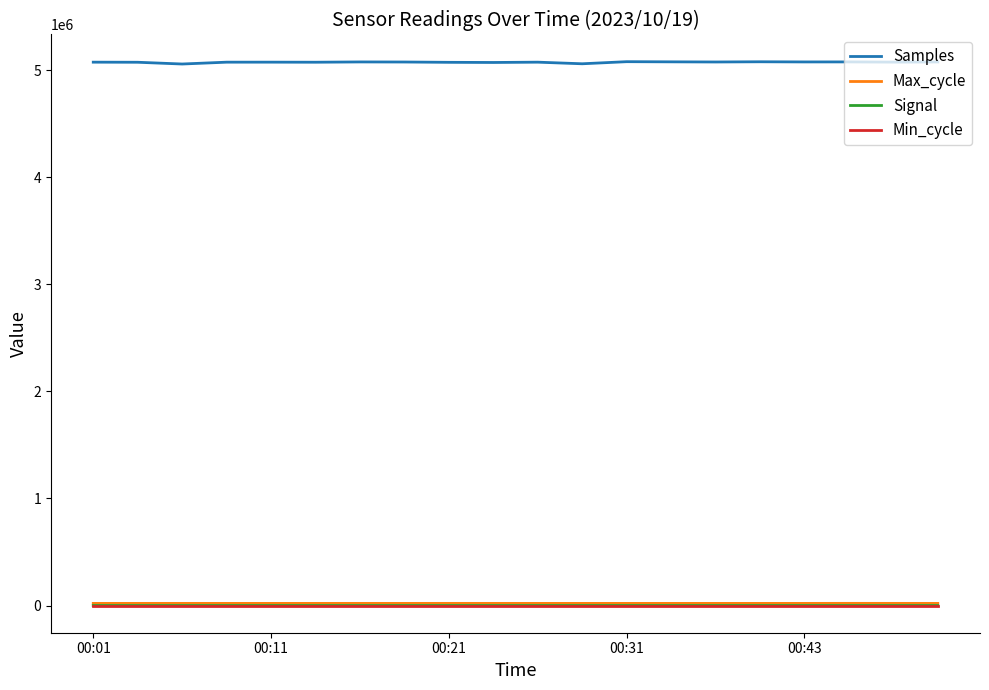

True or false: Max_cycle and Min_cycle intersect in this chart.

False